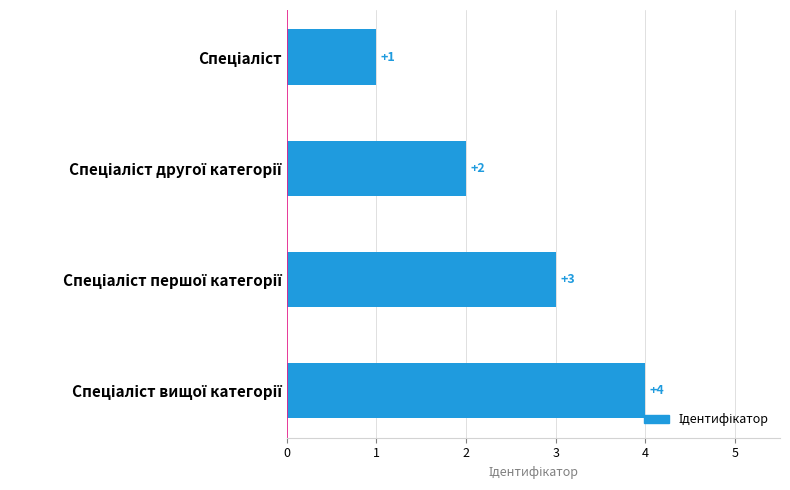

What is the minimum value shown in the chart?

1